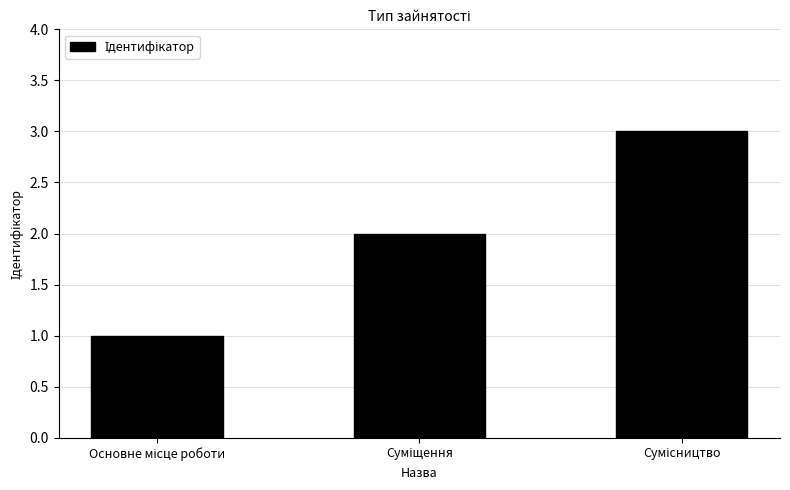

What is the greatest value displayed?

3